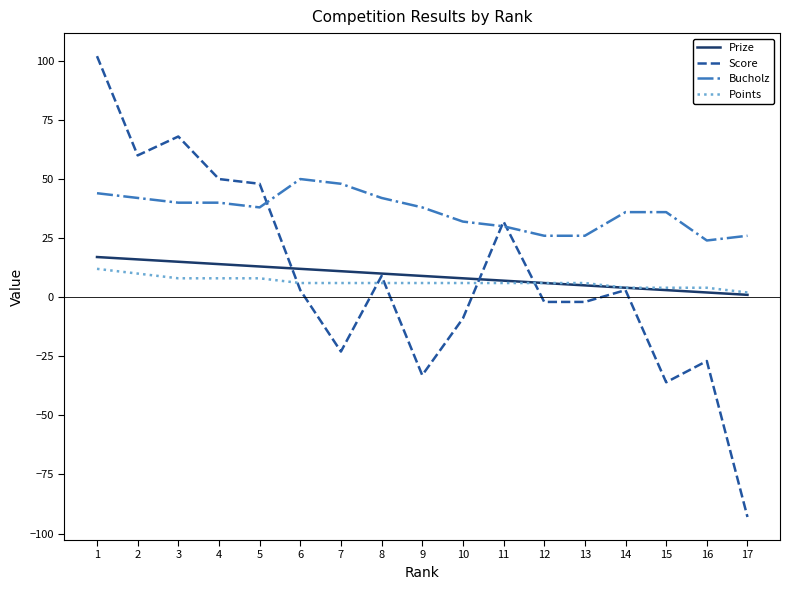

At which label does Points reach its peak?

1